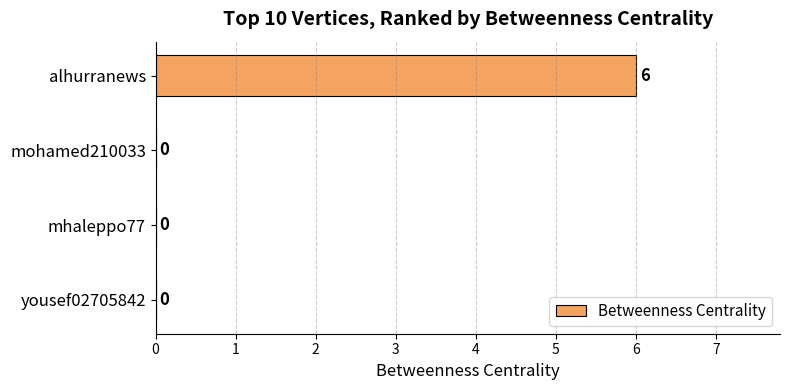

How many values are above zero?

1